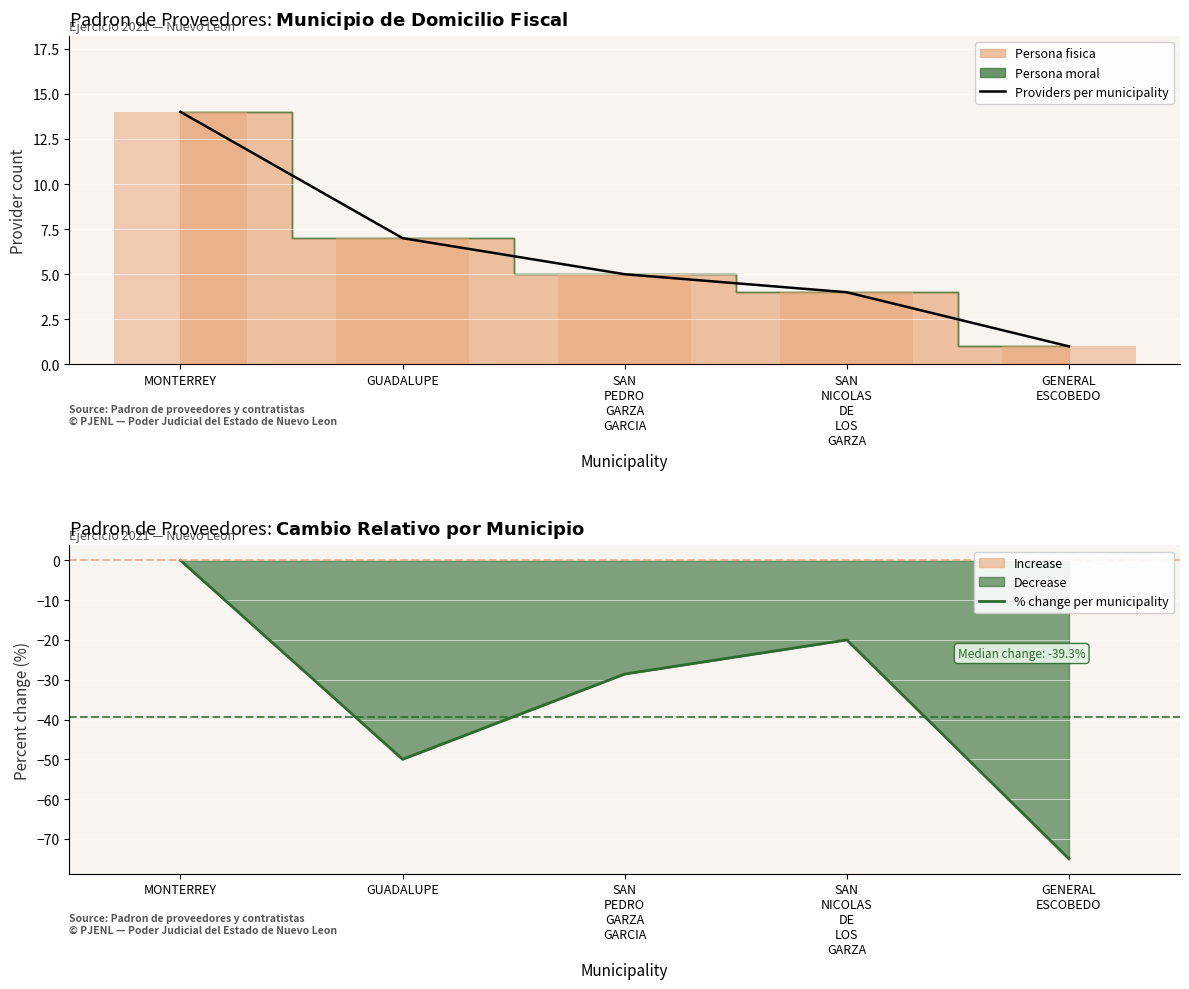

How many bars are there in total?

10